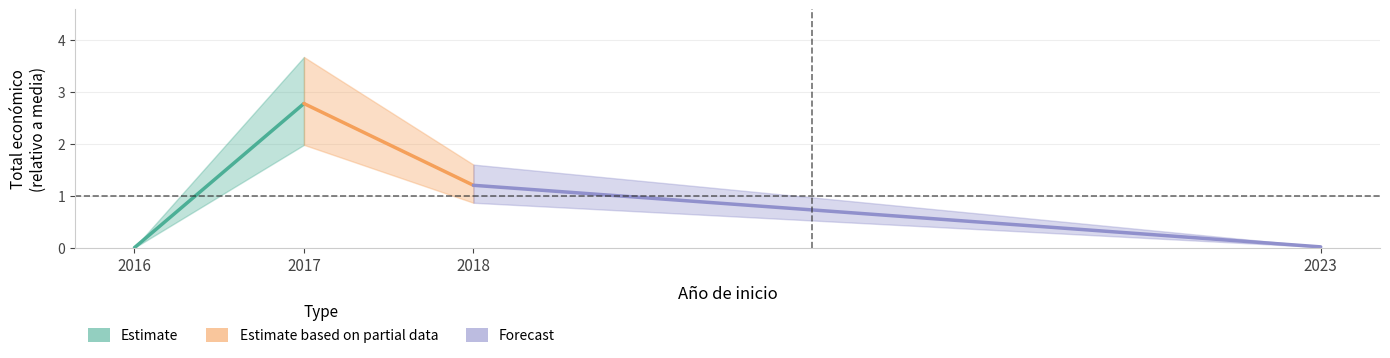

The Estimate series shows 2.8 at 2017. True or false?

True